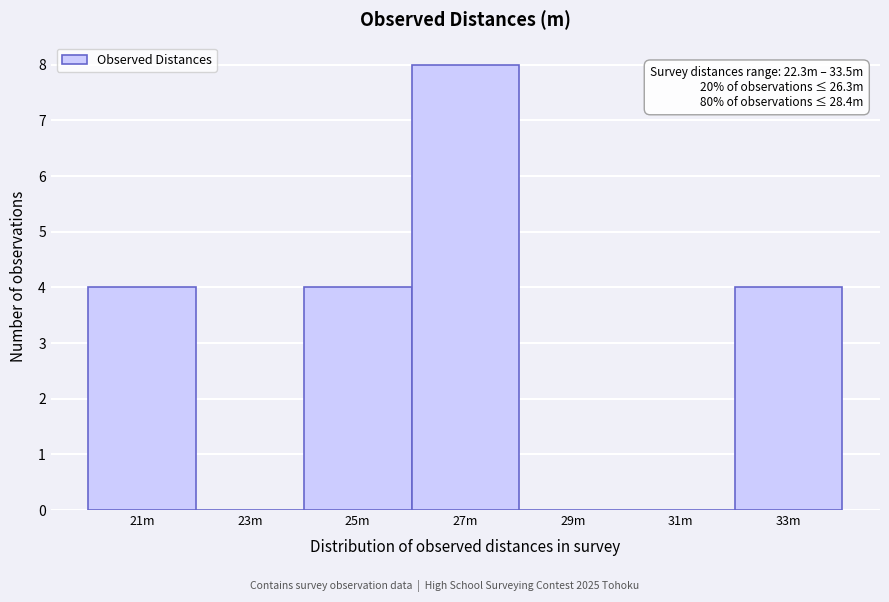

Reading right to left, extract all data points from this chart.

33m=4	31m=0	29m=0	27m=8	25m=4	23m=0	21m=4